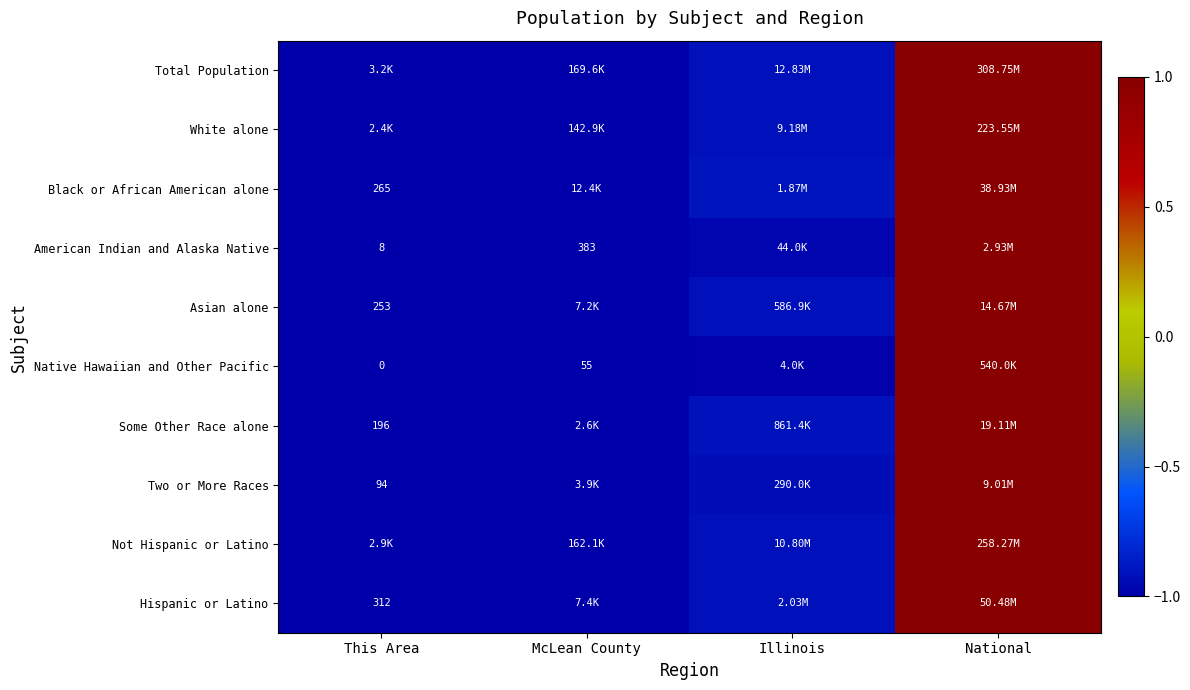

Between This Area and National, which is larger?

National